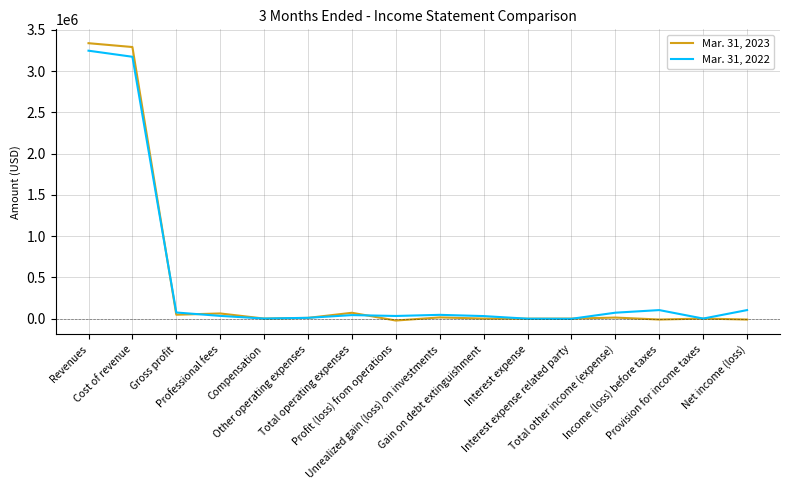

What is the spread (max minus min) of values at Cost of revenue?

118026